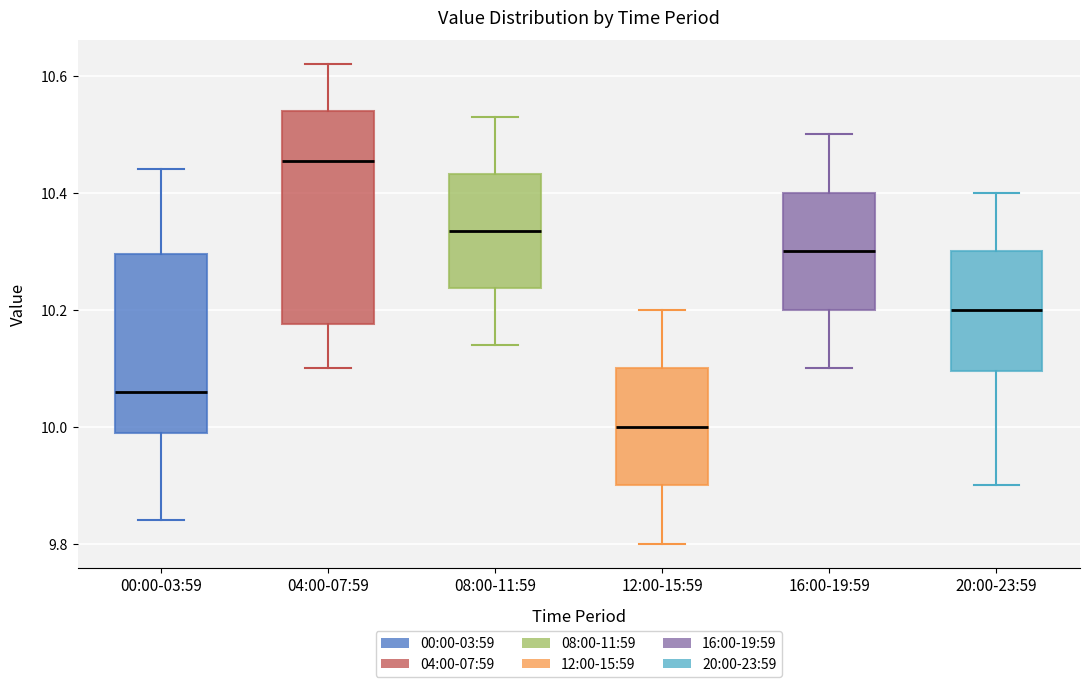

Reading left to right, read every box against the y-axis: the position of its median line, the range the box covers, and the ends of its whiskers. The values are not printed on the chart, so give them approximately, as read against the axis.

00:00-03:59: median 10.06, box 10.00 to 10.30, whiskers 9.84 to 10.44
04:00-07:59: median 10.46, box 10.18 to 10.54, whiskers 10.10 to 10.62
08:00-11:59: median 10.34, box 10.24 to 10.44, whiskers 10.14 to 10.54
12:00-15:59: median 10.00, box 9.90 to 10.10, whiskers 9.80 to 10.20
16:00-19:59: median 10.30, box 10.20 to 10.40, whiskers 10.10 to 10.50
20:00-23:59: median 10.20, box 10.10 to 10.30, whiskers 9.90 to 10.40